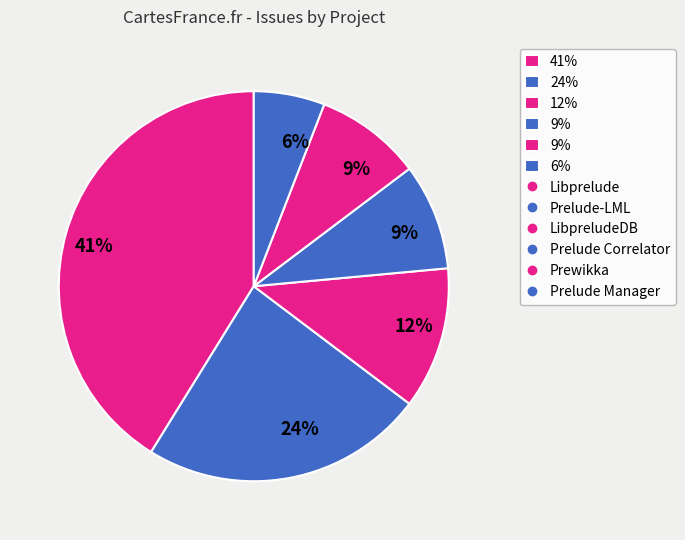

Count the number of slices in the pie.

6